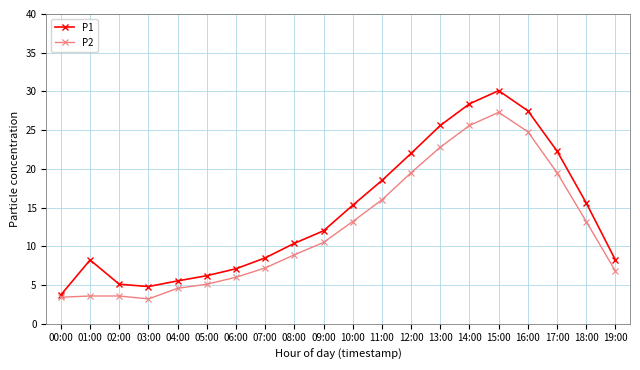

What is the difference between the second highest and minimum values in the P2 series?

22.4